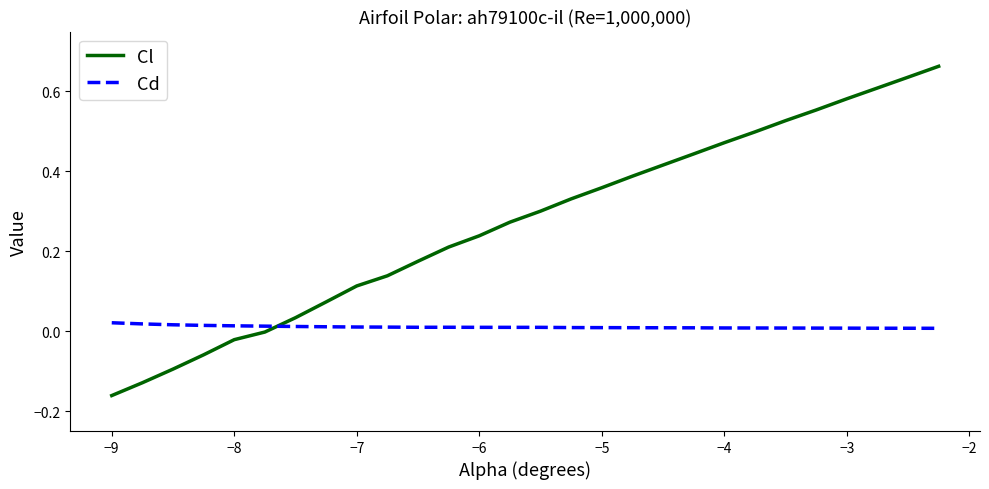

Which series has the largest range (max minus min)?

Cl